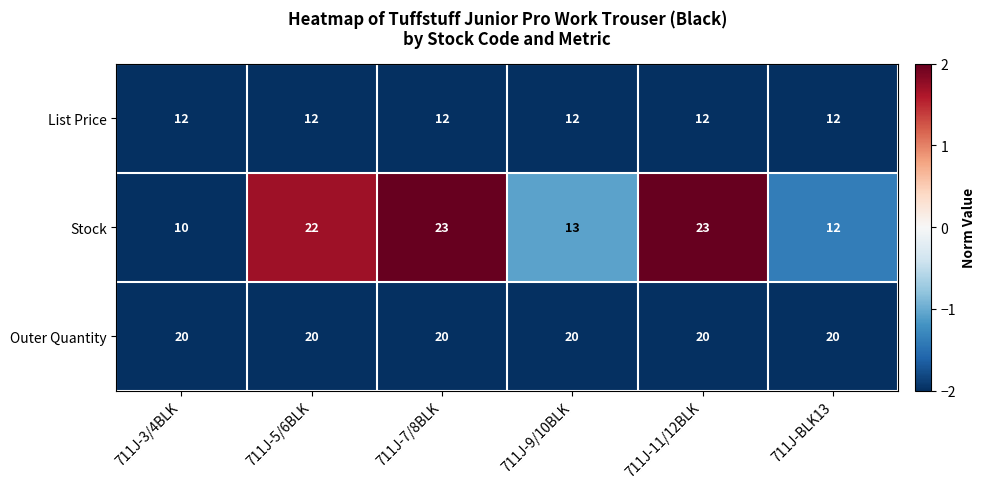

Which category has the lowest value across all series?

711J-3/4BLK